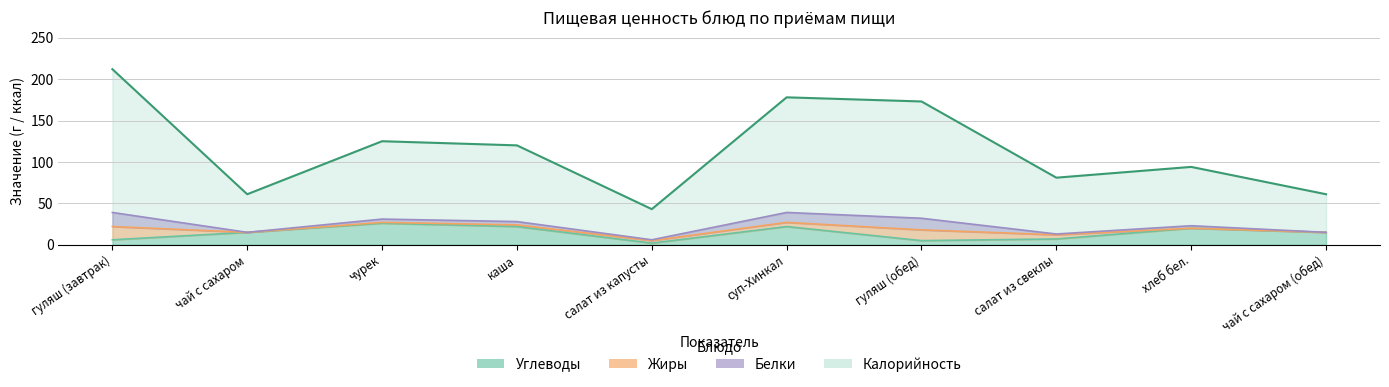

What is the minimum value for Углеводы?

2